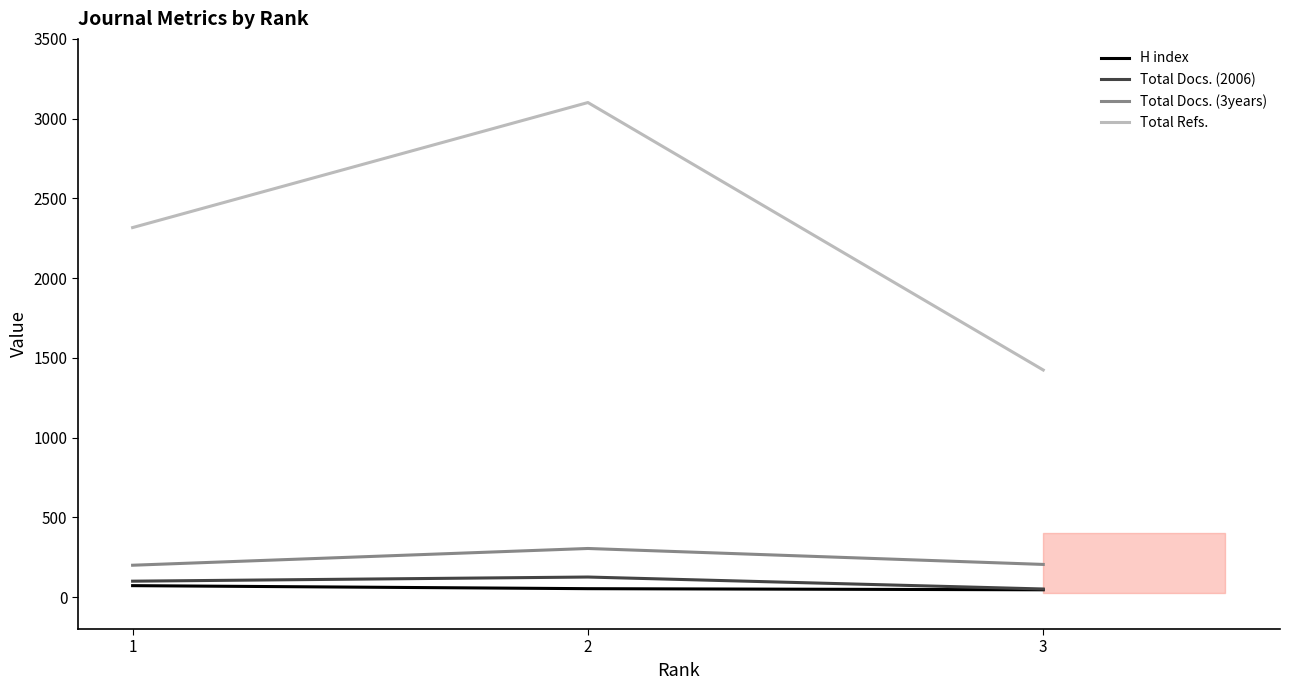

Between 1 and 3, which series saw the biggest shift?

Total Refs.